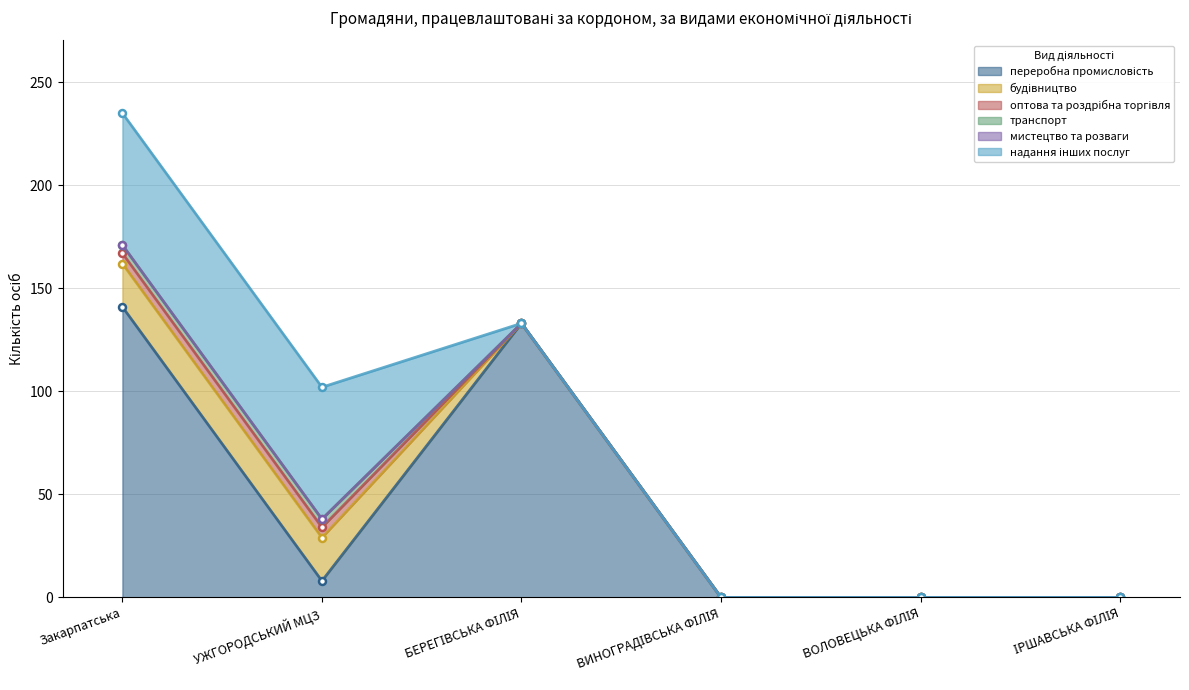

Is it true that переробна промисловість equals 0 at ІРШАВСЬКА ФІЛІЯ?

True